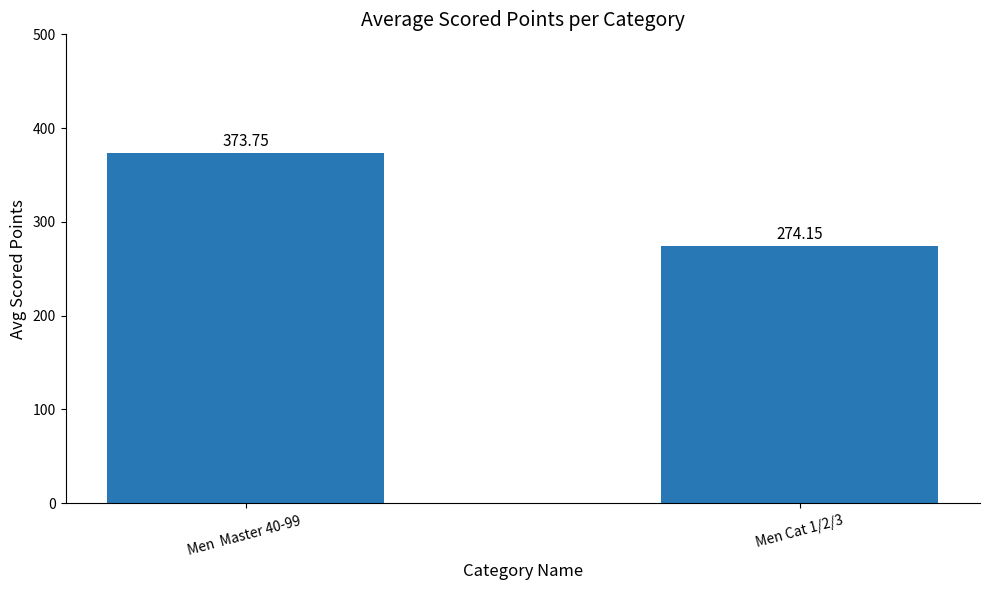

True or false: the data shows 184.9 at Men  Master 40-99 .

False